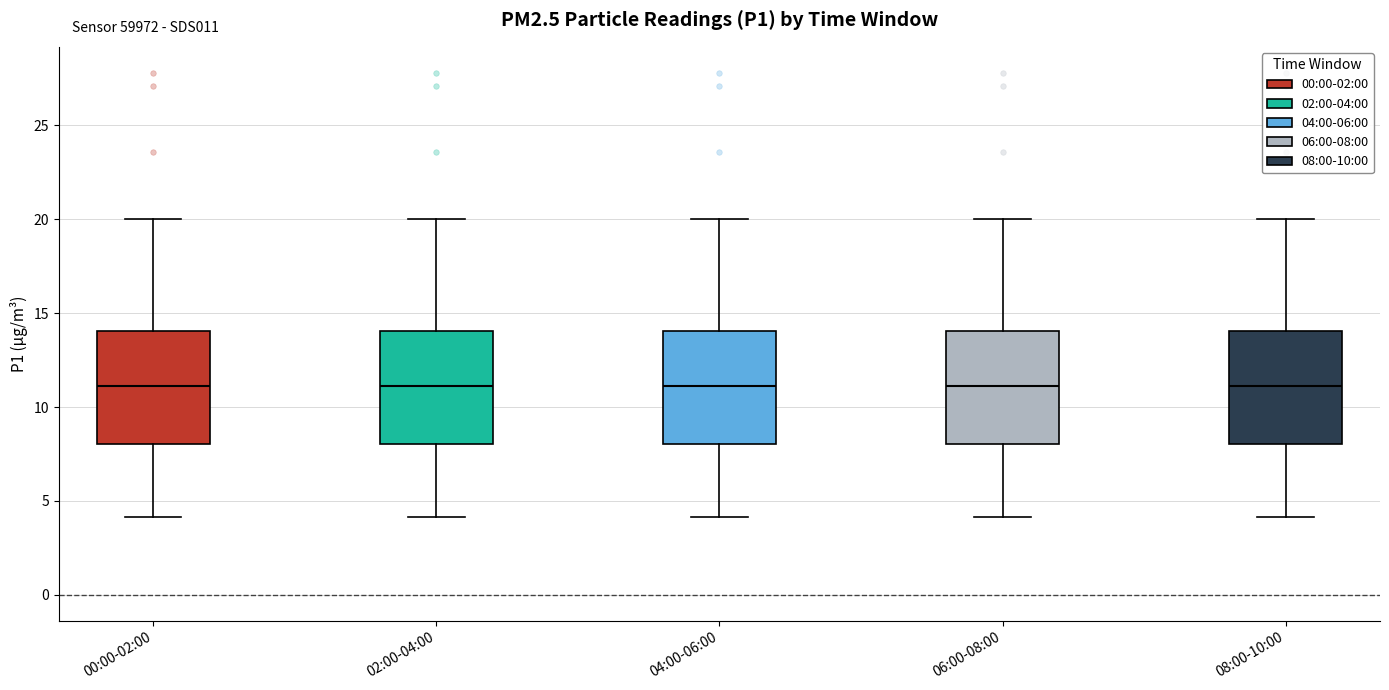

Reading left to right, transcribe this box plot: for each box, give where its median line is, the range the box spans, and where its two whiskers end, as read against the y-axis. The values are not printed on the chart, so give them approximately, as read against the axis.

00:00-02:00: median 11, box 8 to 14, whiskers 4 to 20
02:00-04:00: median 11, box 8 to 14, whiskers 4 to 20
04:00-06:00: median 11, box 8 to 14, whiskers 4 to 20
06:00-08:00: median 11, box 8 to 14, whiskers 4 to 20
08:00-10:00: median 11, box 8 to 14, whiskers 4 to 20